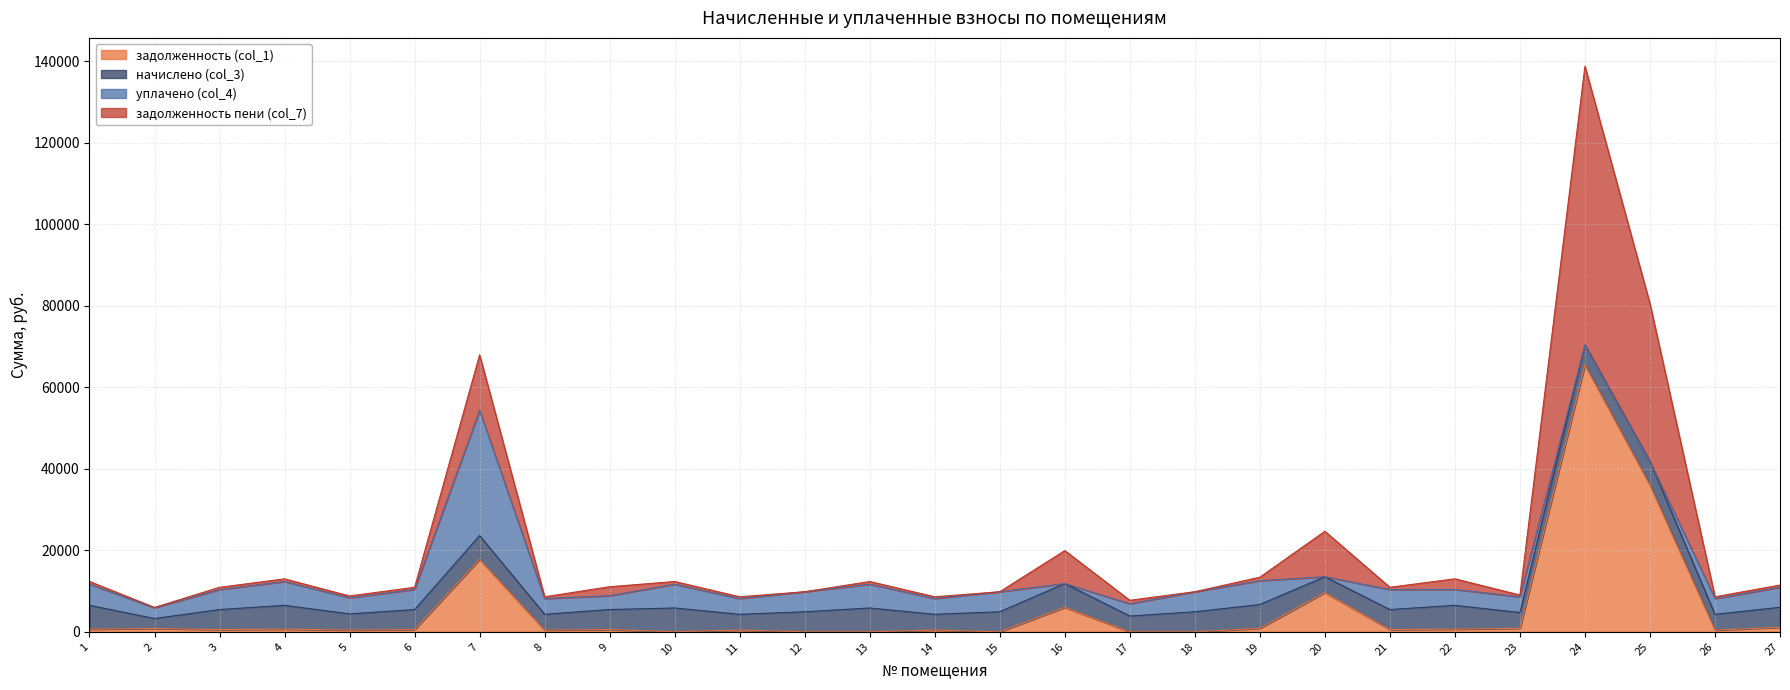

What is the difference between the maximum and minimum values in the задолженность пени (col_7) series?

67106.3